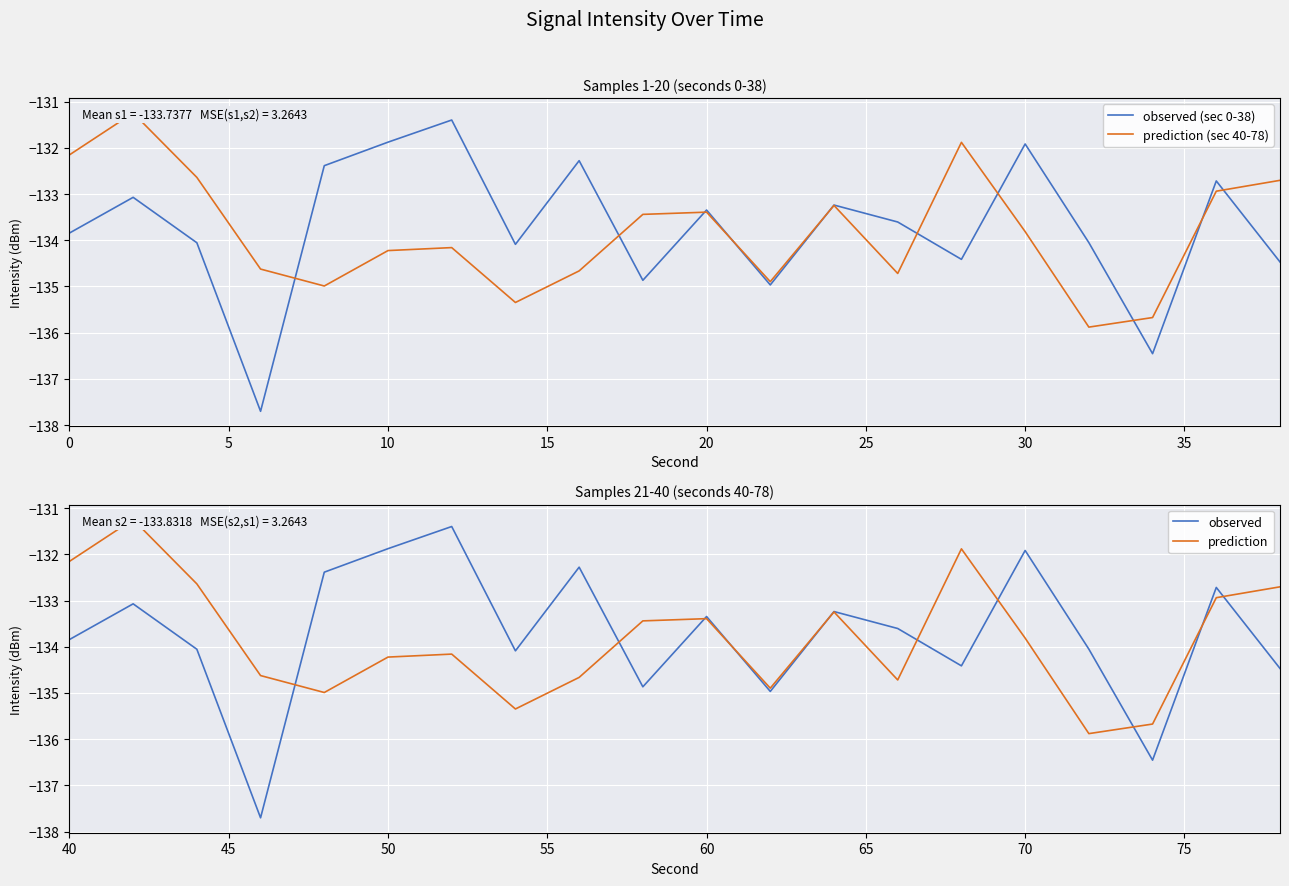

What is the lowest value of the observed (sec 0-38) series?

-137.7